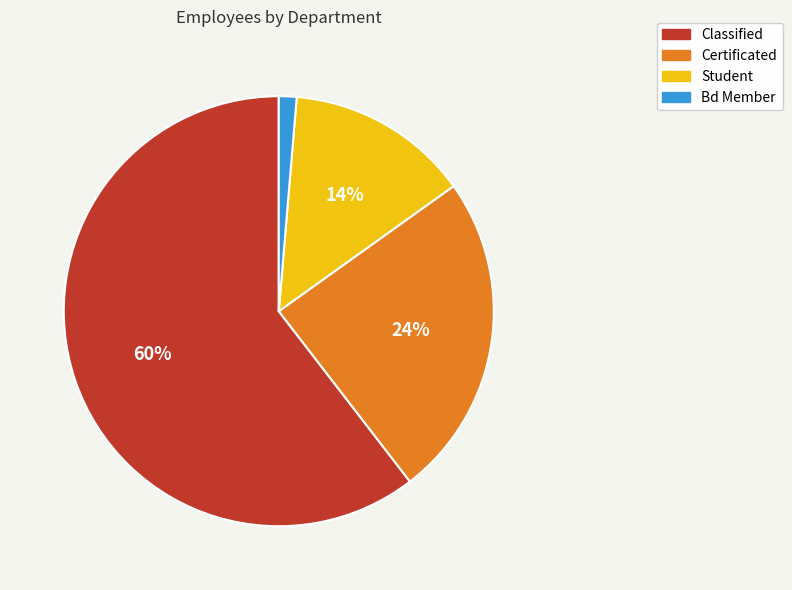

To the nearest percent, what is the combined percentage of Bd Member and Student?

15%